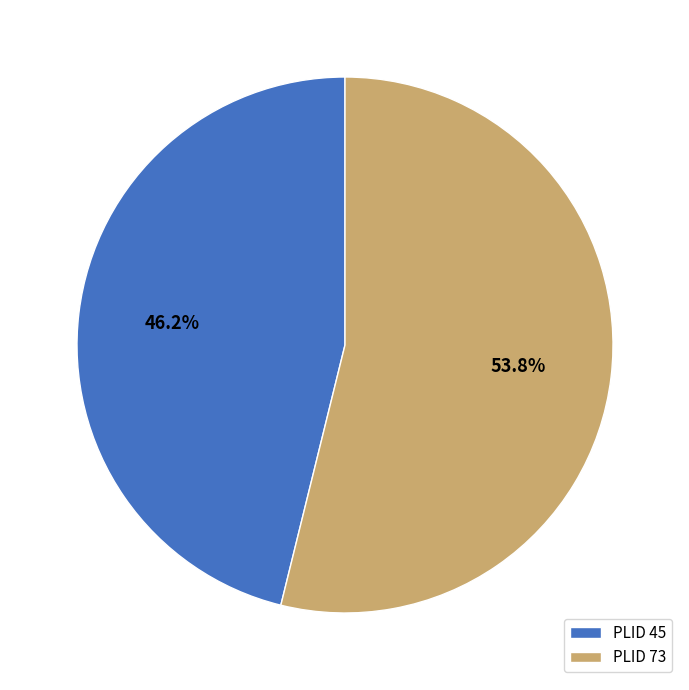

How many slices are in this pie chart?

2